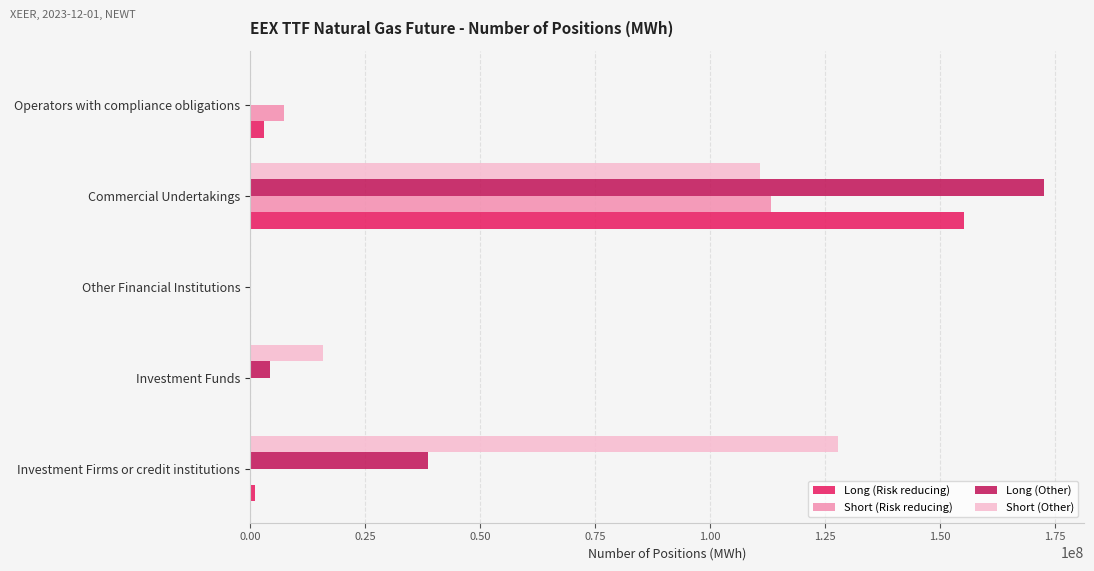

What is the maximum value for Short (Other)?

127702260